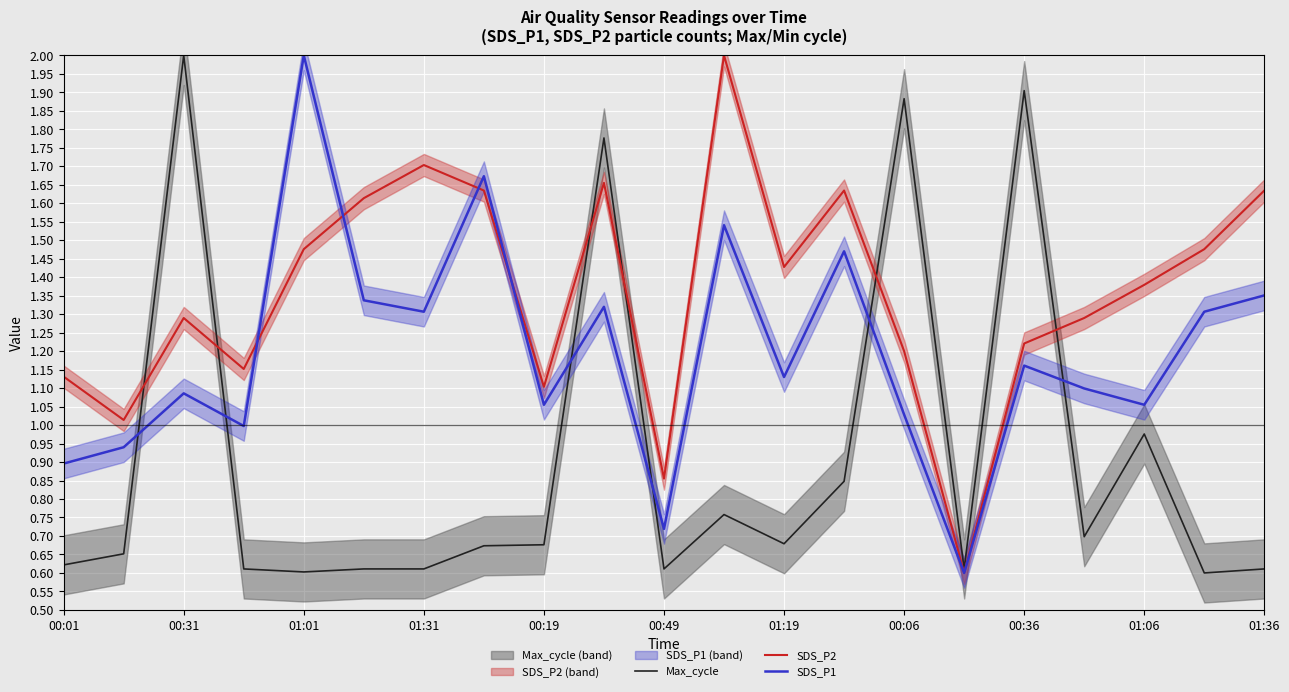

How many interior local valleys does the Max_cycle series have?

6